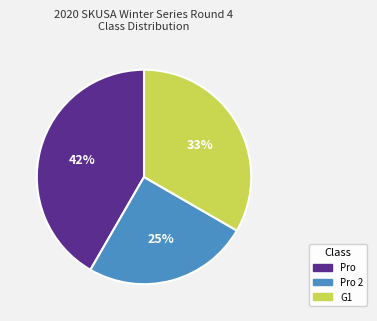

To the nearest percent, what is the combined percentage of Pro and G1?

75%